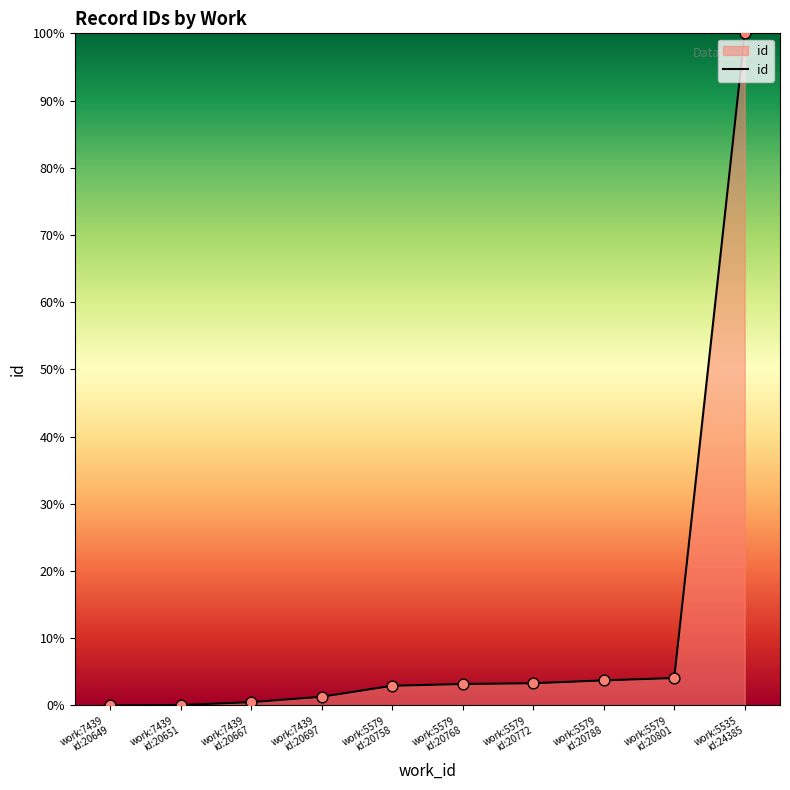

Does the chart have visible grid lines?

No